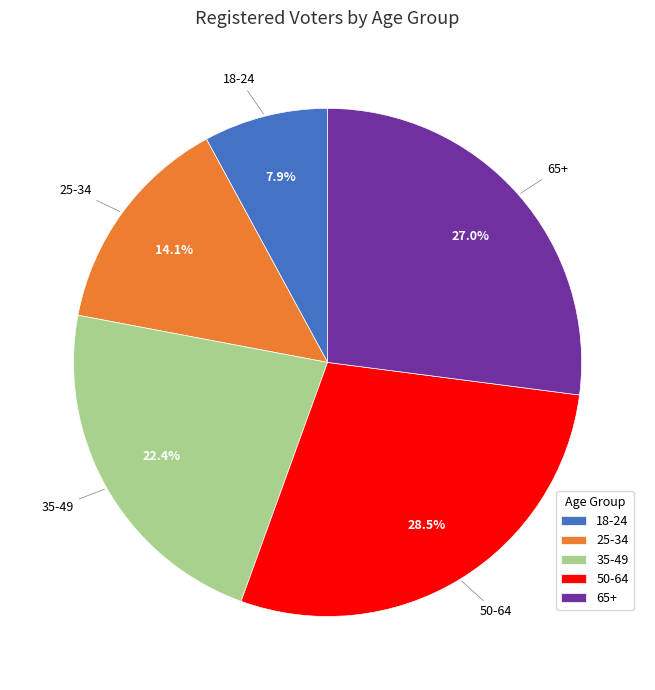

Is there any slice that represents more than half of the pie?

No